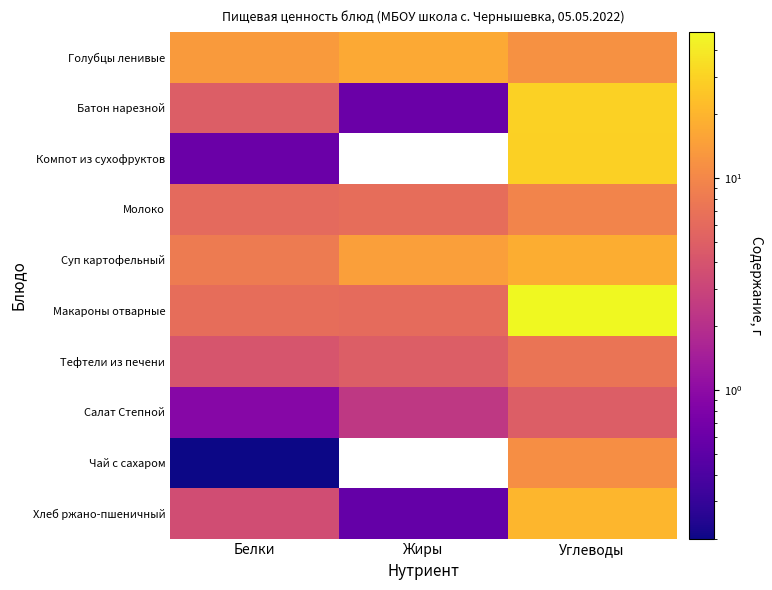

Which category has the lowest value across all series?

Жиры